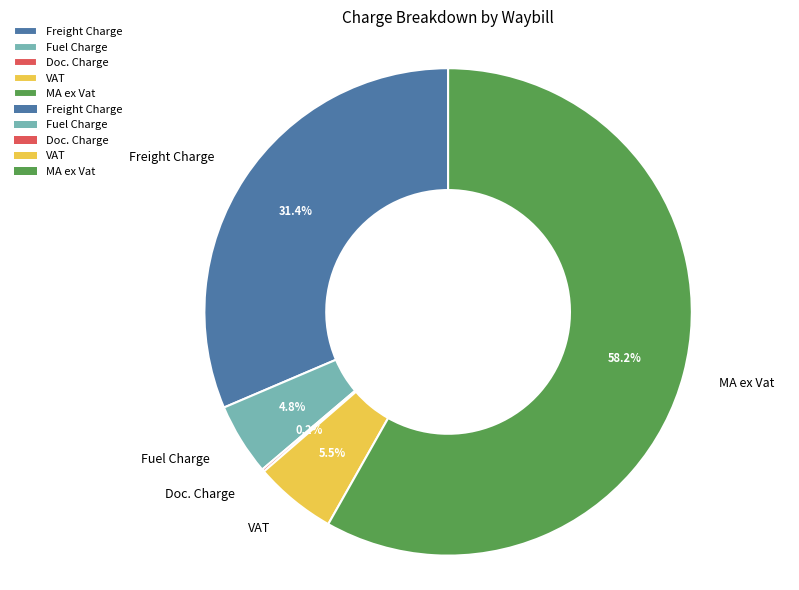

Which category has the biggest portion of the pie?

MA ex Vat